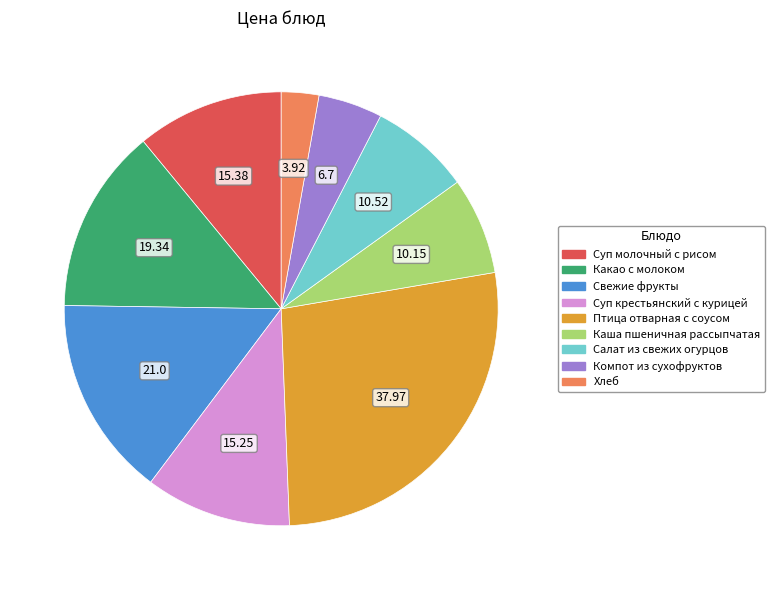

The Компот из сухофруктов slice represents 5% of the pie. True or false?

True